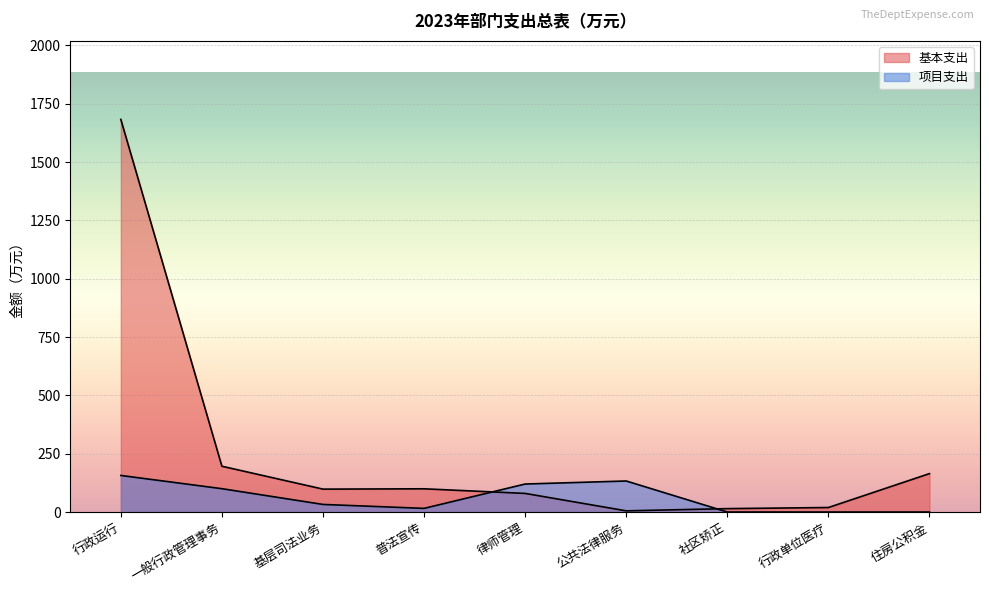

Which series ends up on top after the final intersection of 项目支出 and 基本支出?

基本支出